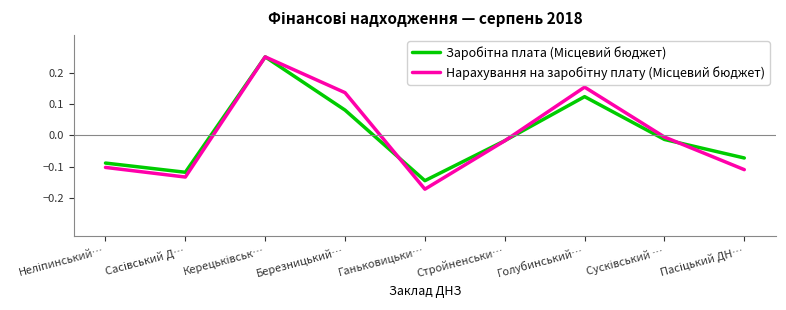

What position from the right is Ганьковицьки…?

5